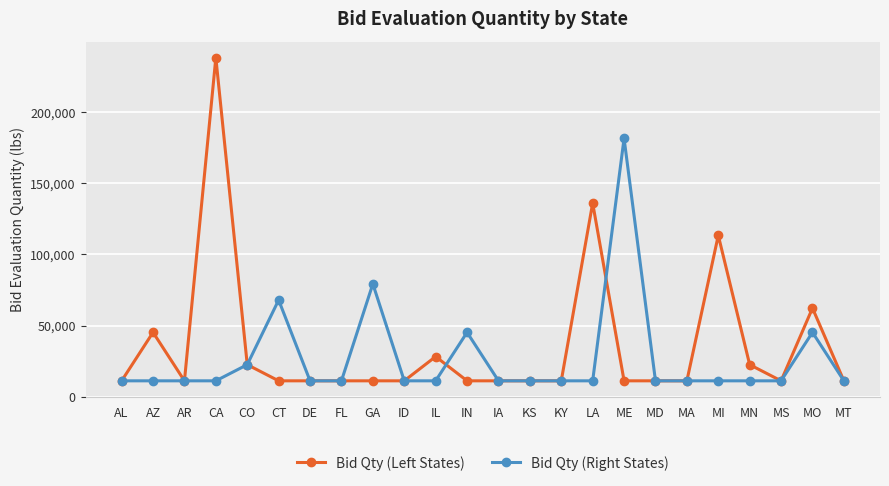

Reading left to right, what are all the values shown in this chart?

Bid Qty (Left States): 11340	45360	11340	238140	22680	11340	11340	11340	11340	11340	28350	11340	11340	11340	11340	136080	11340	11340	11340	113400	22680	11340	62370	11340
Bid Qty (Right States): 11340	11340	11340	11340	22680	68040	11340	11340	79380	11340	11340	45360	11340	11340	11340	11340	181440	11340	11340	11340	11340	11340	45360	11340